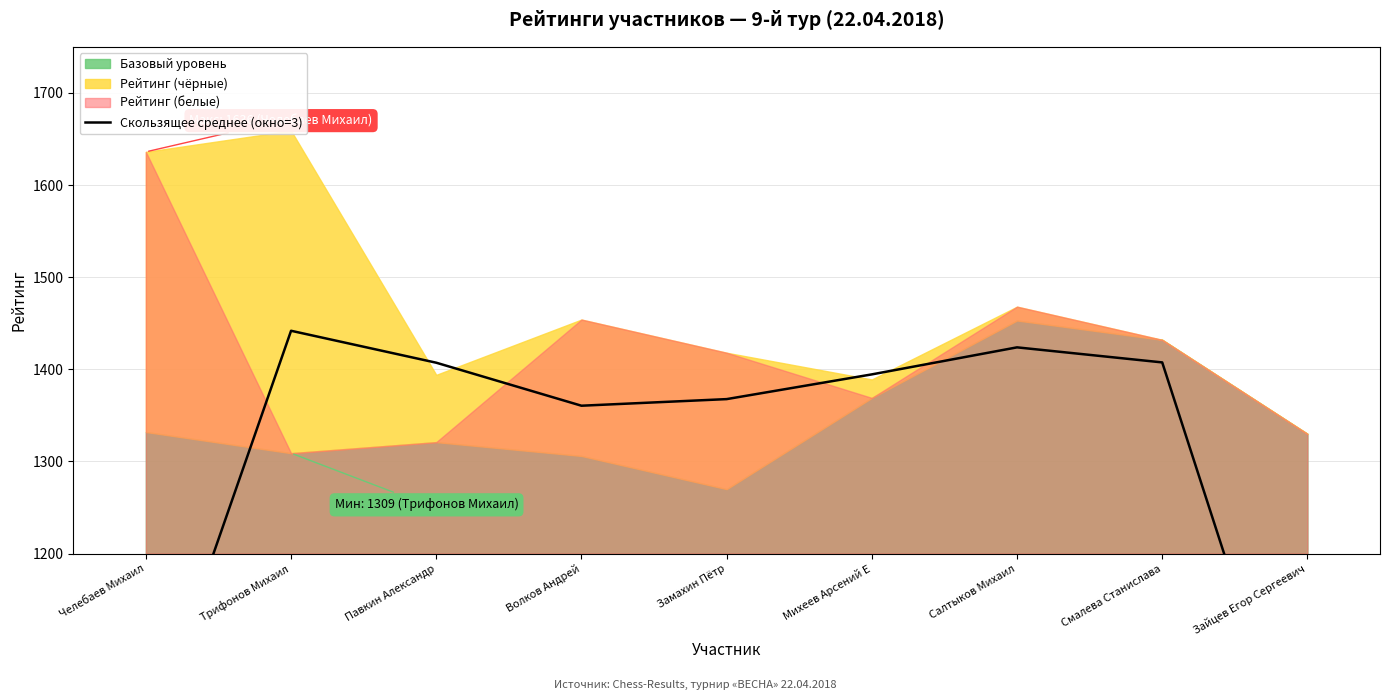

What is the difference between the second highest and second lowest values?

434.5